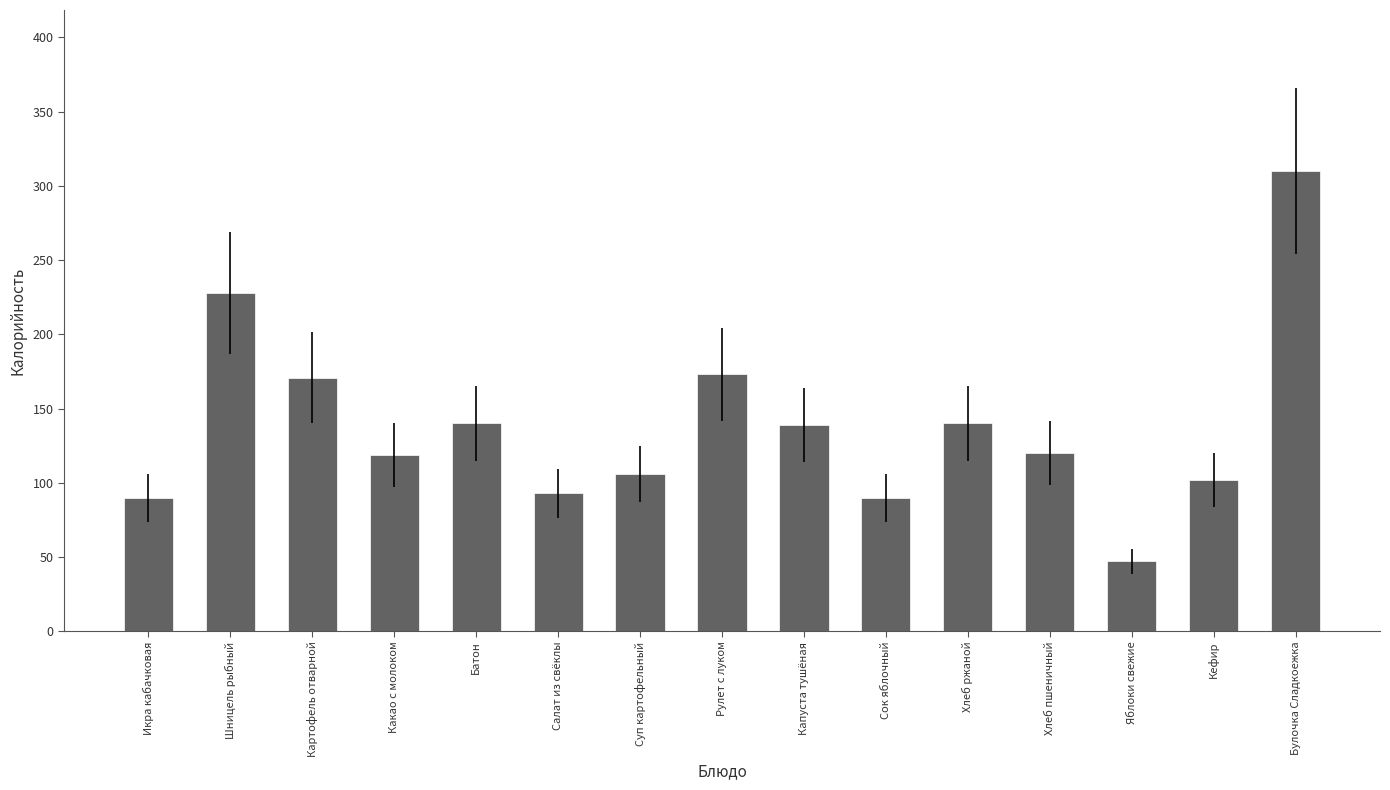

Which category has the highest value across all series?

Булочка Сладкоежка